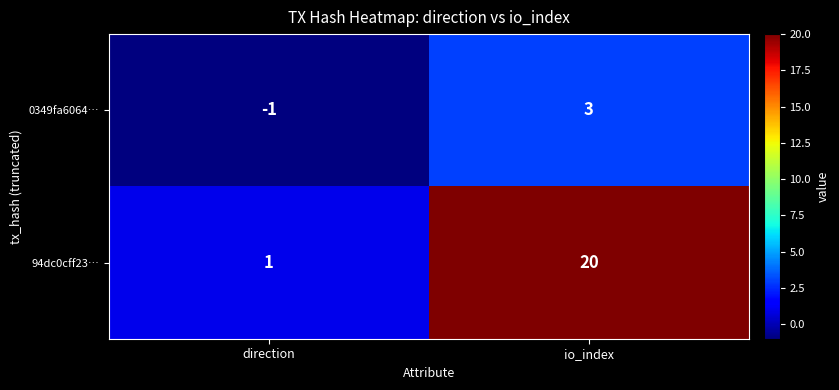

Between direction and io_index, which series saw the biggest shift?

94dc0cff23…